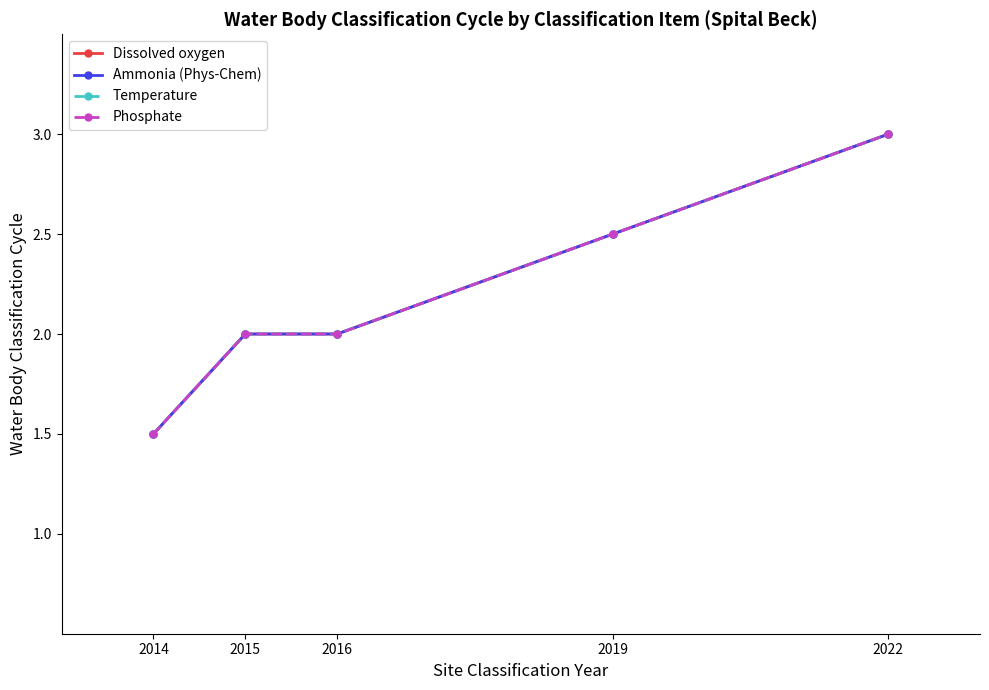

Reading left to right, transcribe all the data shown in this chart.

Dissolved oxygen: 1.5	2.0	2.0	2.5	3.0
Ammonia (Phys-Chem): 1.5	2.0	2.0	2.5	3.0
Temperature: 1.5	2.0	2.0	2.5	3.0
Phosphate: 1.5	2.0	2.0	2.5	3.0